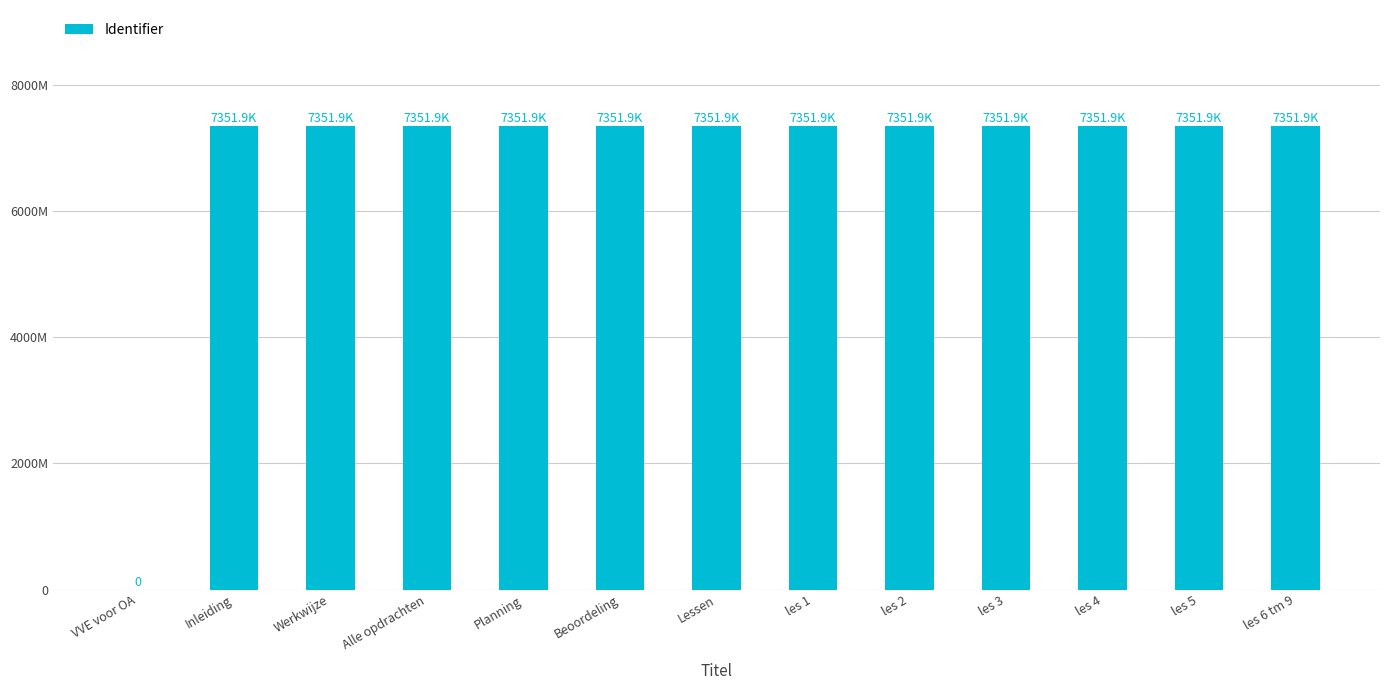

What is the label of the 6th bar from the left?

Beoordeling